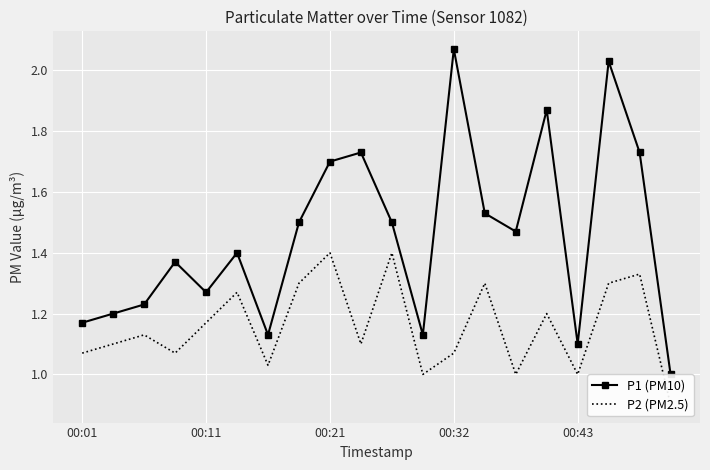

What is the difference between the P1 (PM10) values at 19 and 14?

0.5